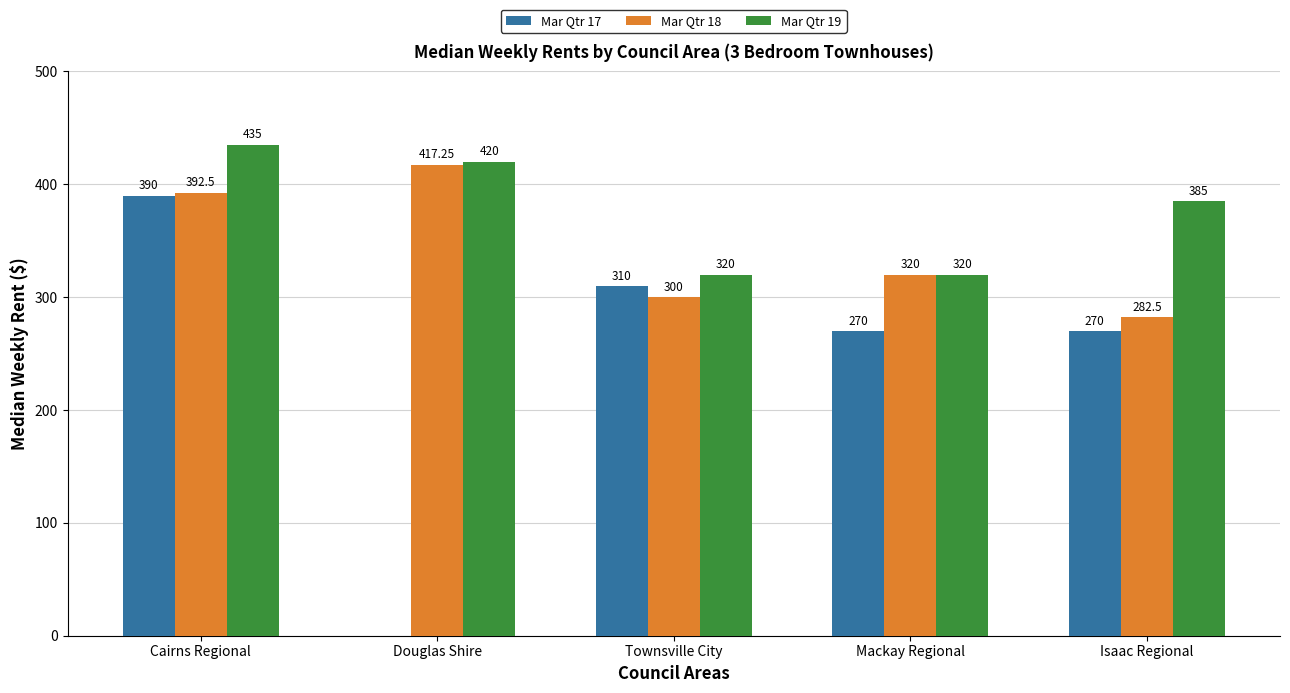

Which category has the highest value in the Mar Qtr 17 series?

Cairns Regional